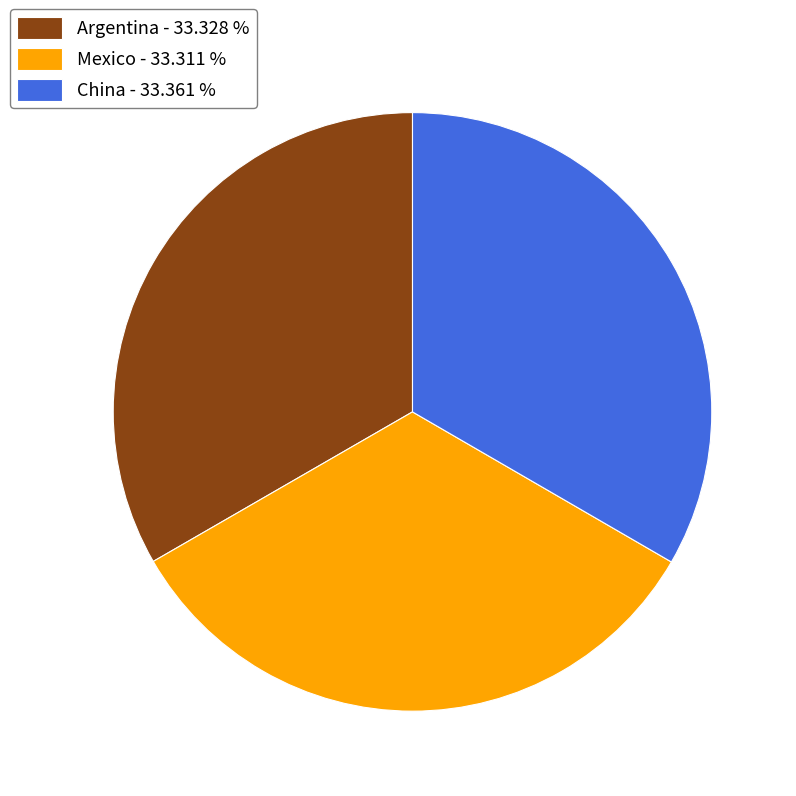

Is there any slice that represents more than half of the pie?

No